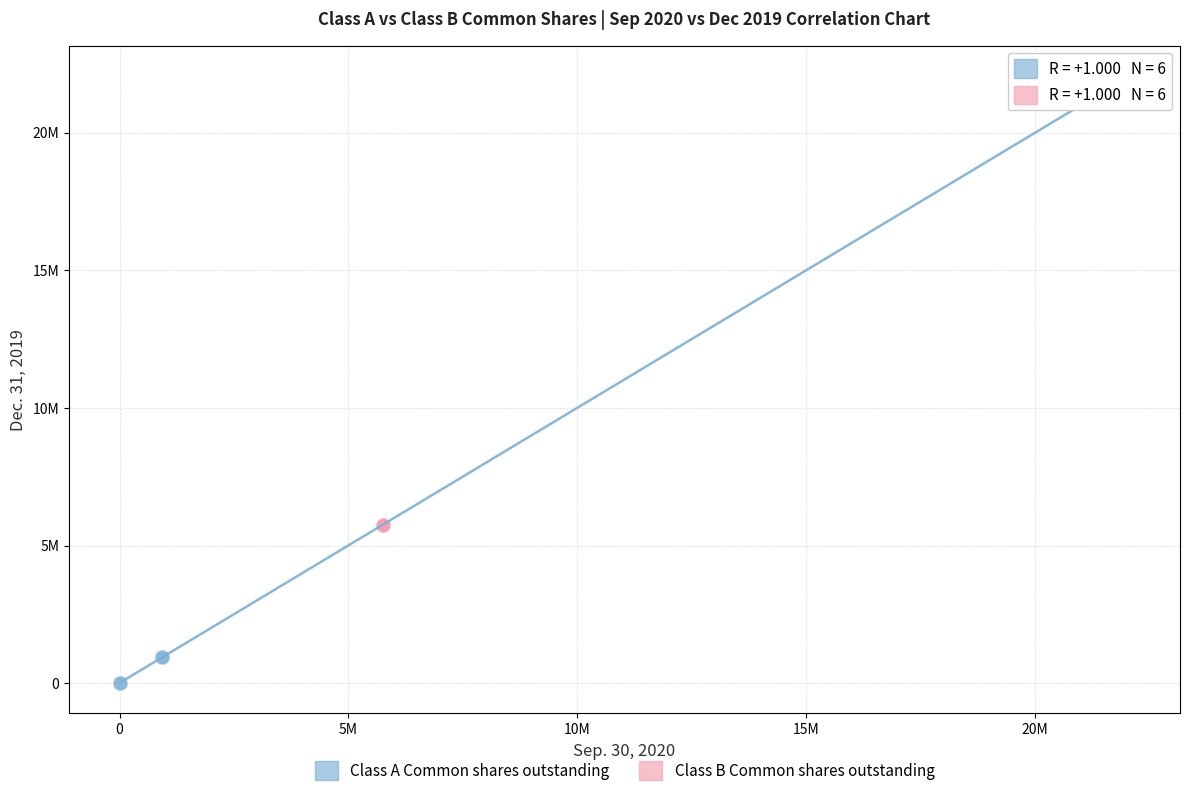

What are all the series names shown in the legend?

Class A Common shares outstanding, Class B Common shares outstanding